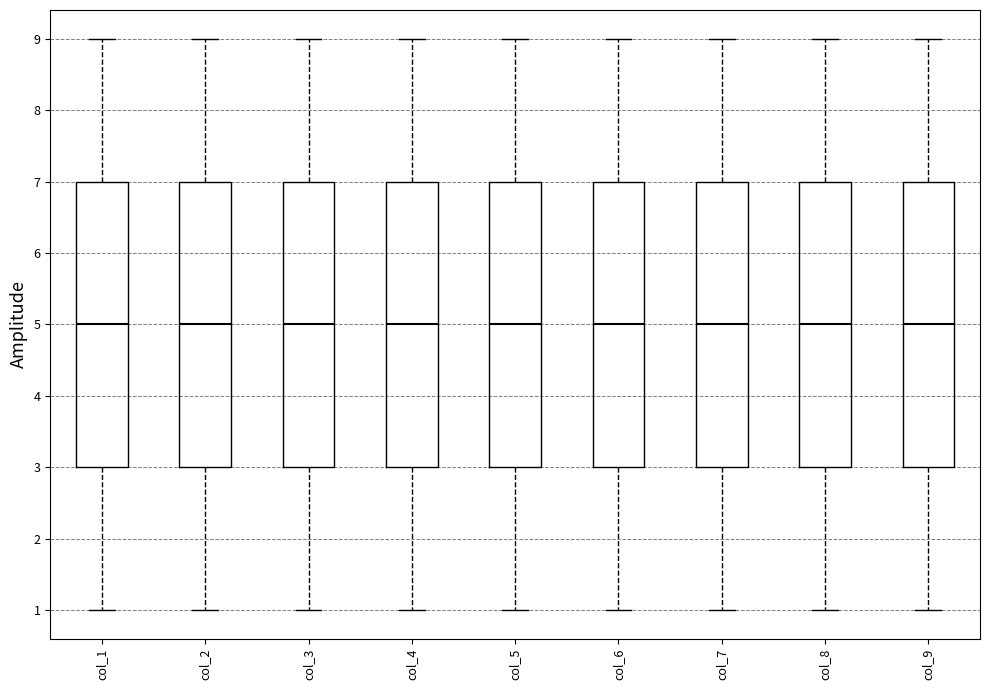

Reading left to right, transcribe this box plot: for each box, give where its median line is, the range the box spans, and where its two whiskers end, as read against the y-axis. The values are not printed on the chart, so give them approximately, as read against the axis.

col_1: median 5, box 3 to 7, whiskers 1 to 9
col_2: median 5, box 3 to 7, whiskers 1 to 9
col_3: median 5, box 3 to 7, whiskers 1 to 9
col_4: median 5, box 3 to 7, whiskers 1 to 9
col_5: median 5, box 3 to 7, whiskers 1 to 9
col_6: median 5, box 3 to 7, whiskers 1 to 9
col_7: median 5, box 3 to 7, whiskers 1 to 9
col_8: median 5, box 3 to 7, whiskers 1 to 9
col_9: median 5, box 3 to 7, whiskers 1 to 9